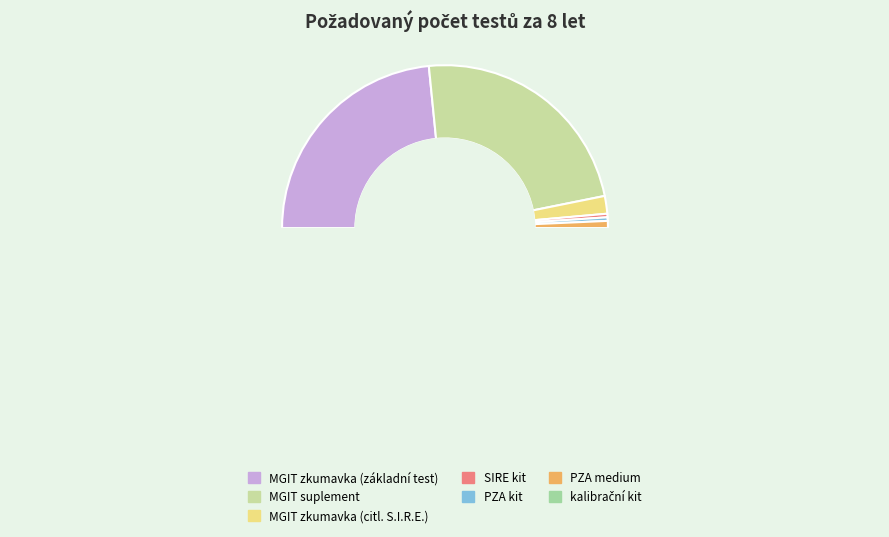

Which slice is the smallest?

kalibrační kit